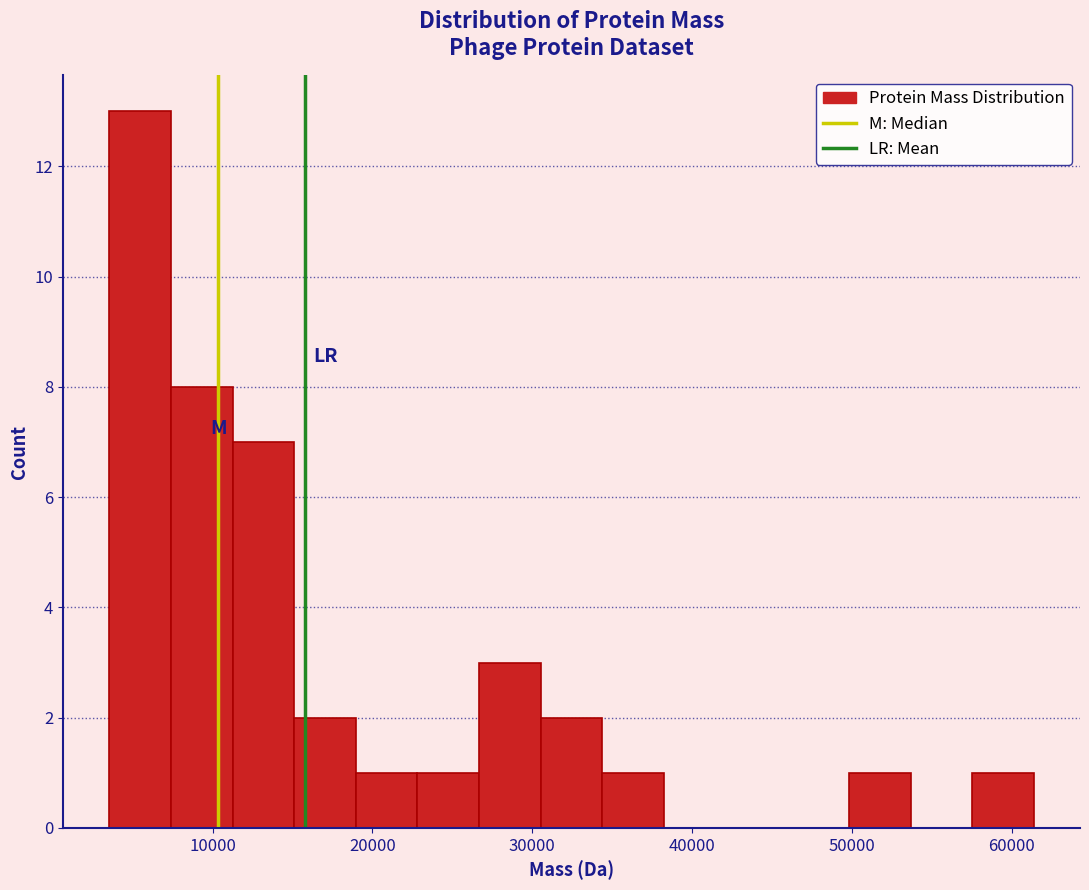

Around what value on the x-axis is the tallest bar? Give the approximate position of its centre, as read against the axis.

5000